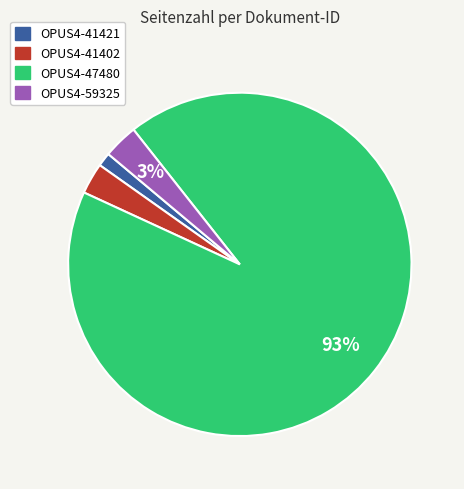

Is there any slice that represents more than half of the pie?

Yes